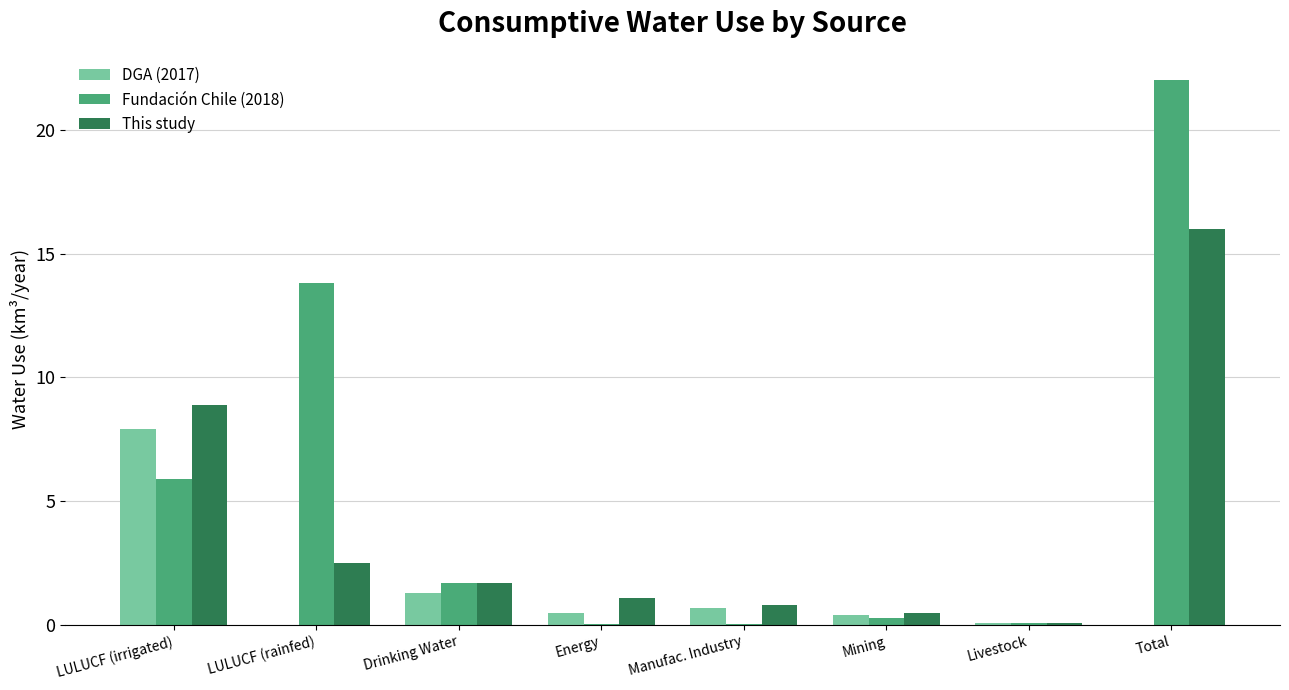

What value does the DGA (2017) series have at Drinking Water?

1.3